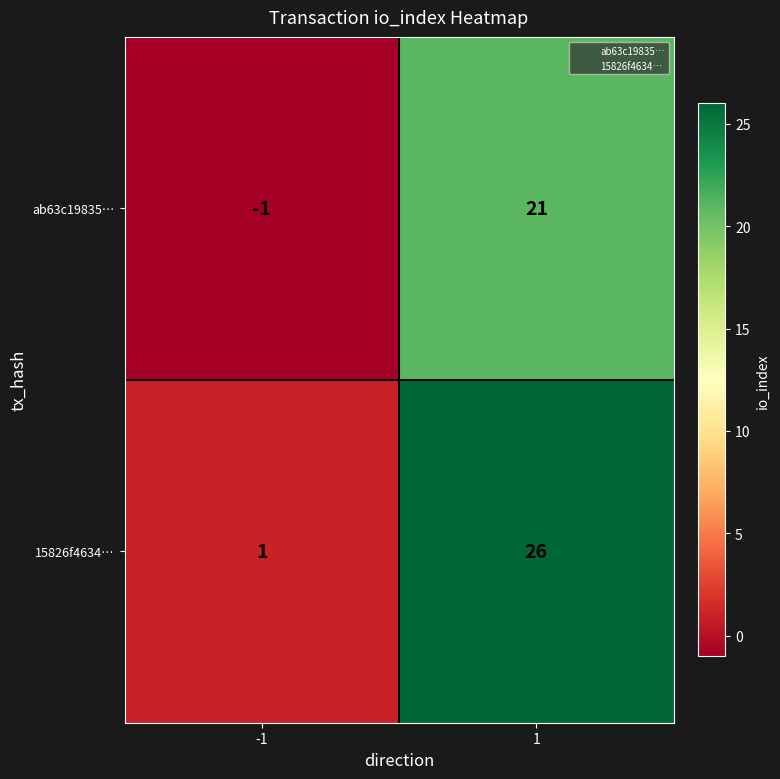

What is the minimum value shown in the chart?

-1